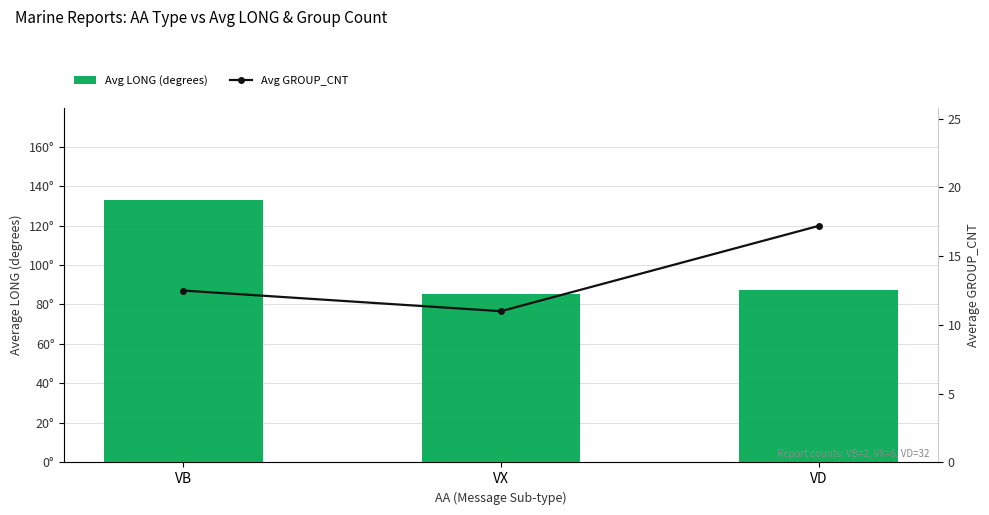

At how many categories does at least one series exceed 100?

1